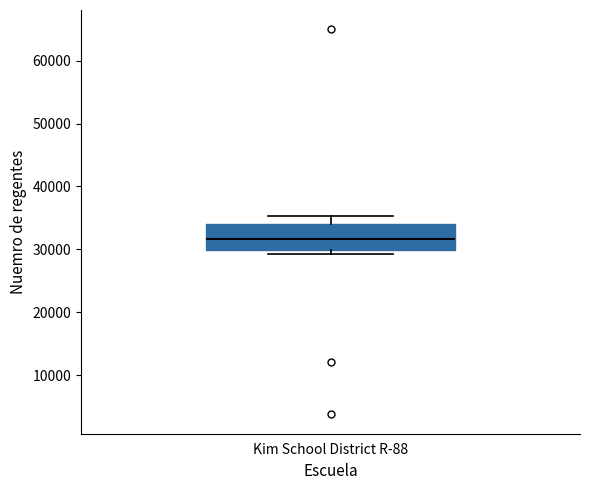

Read this box plot against the y-axis: the position of the median line, the range covered by the box, and the ends of both whiskers. The values are not printed on the chart, so give them approximately, as read against the axis.

median 32000, box 30000 to 34000, whiskers 29000 to 35000